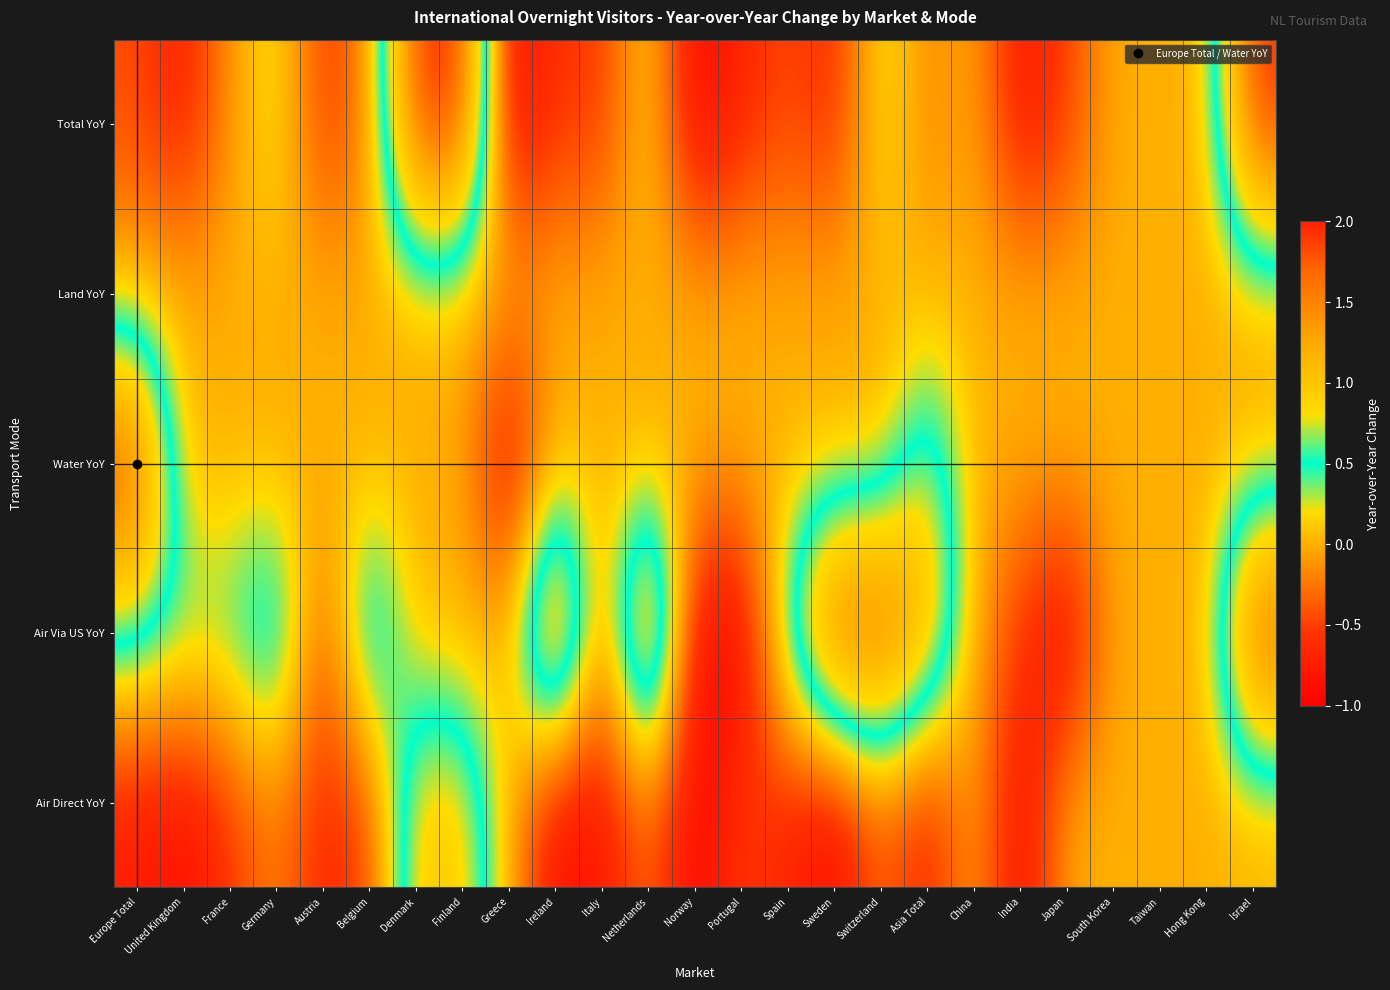

Rank the series at Germany from highest to lowest value.

Air Via US YoY, Total YoY, Water YoY, Land YoY, Air Direct YoY